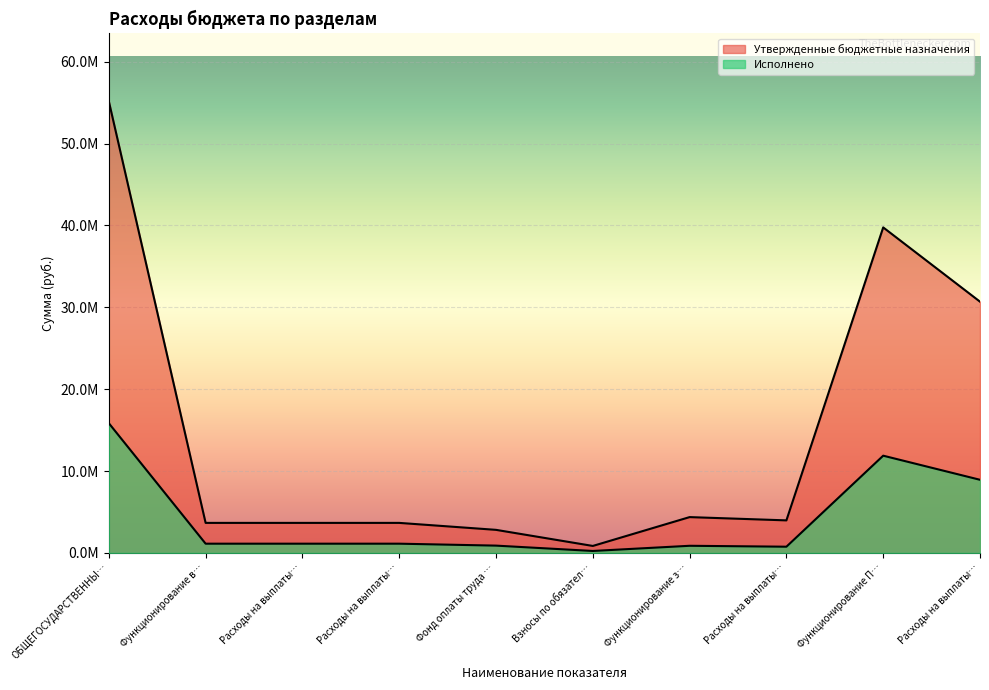

True or false: Консолидированный бюджет (назначения) and Утвержденные бюджетные назначения intersect in this chart.

False